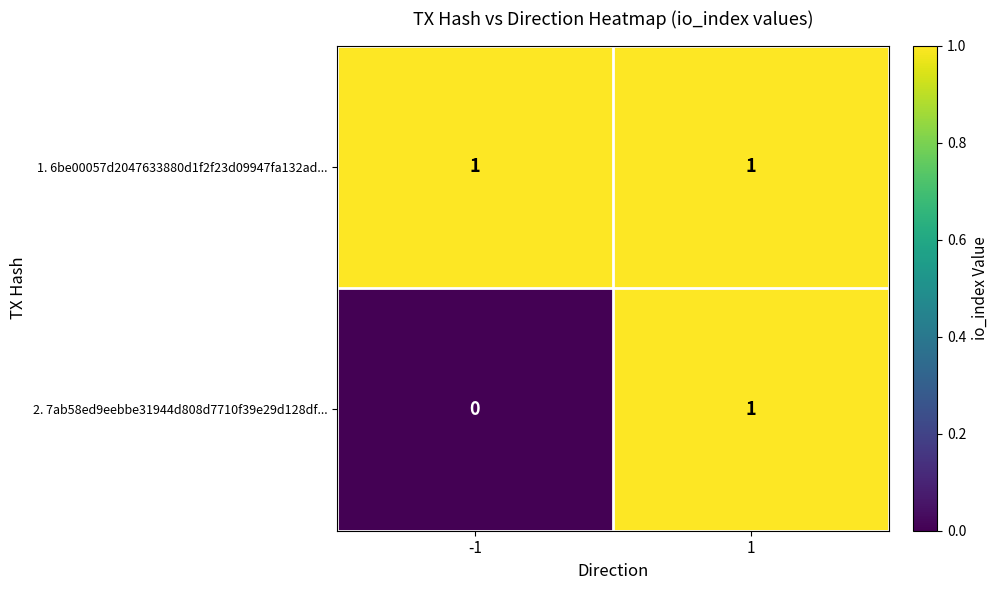

The 1. 6be00057d2047633880d1f2f23d09947fa132ad... series shows 0 at 1. True or false?

False